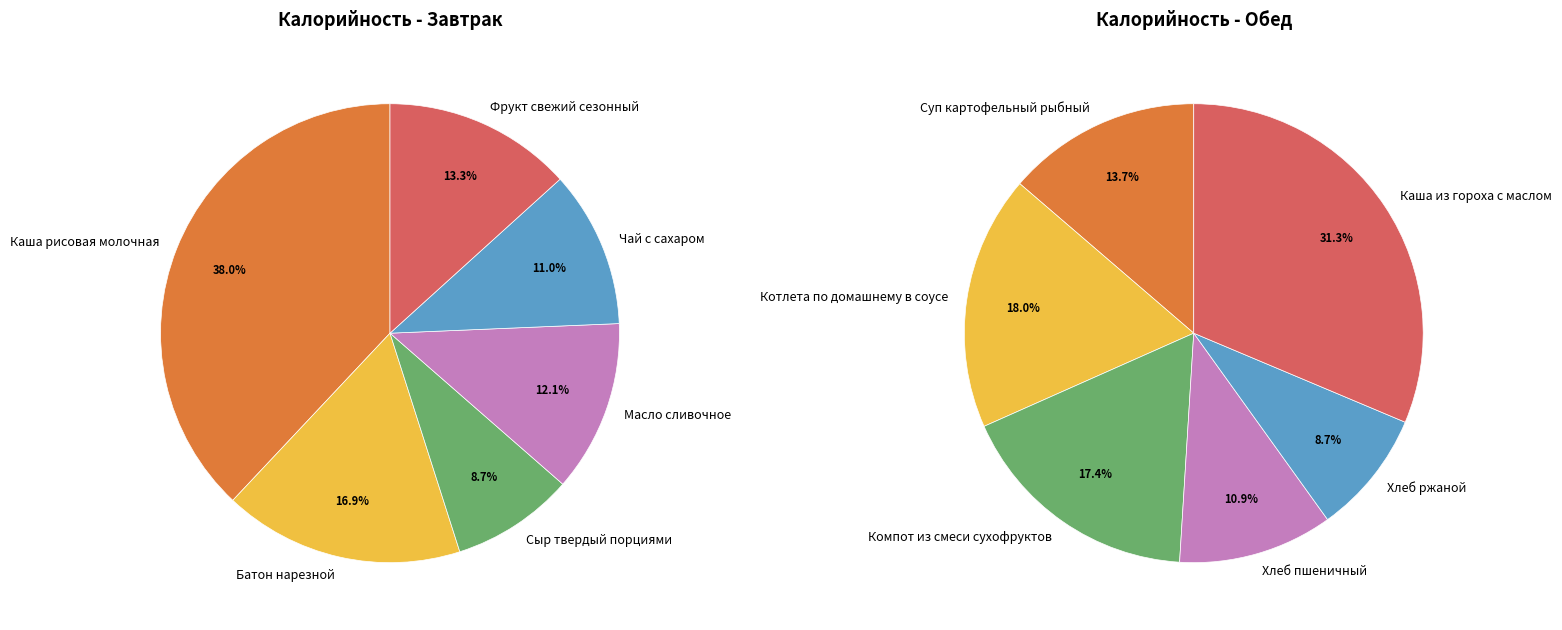

Rank the series by their maximum value, from lowest to highest.

Обед, Завтрак